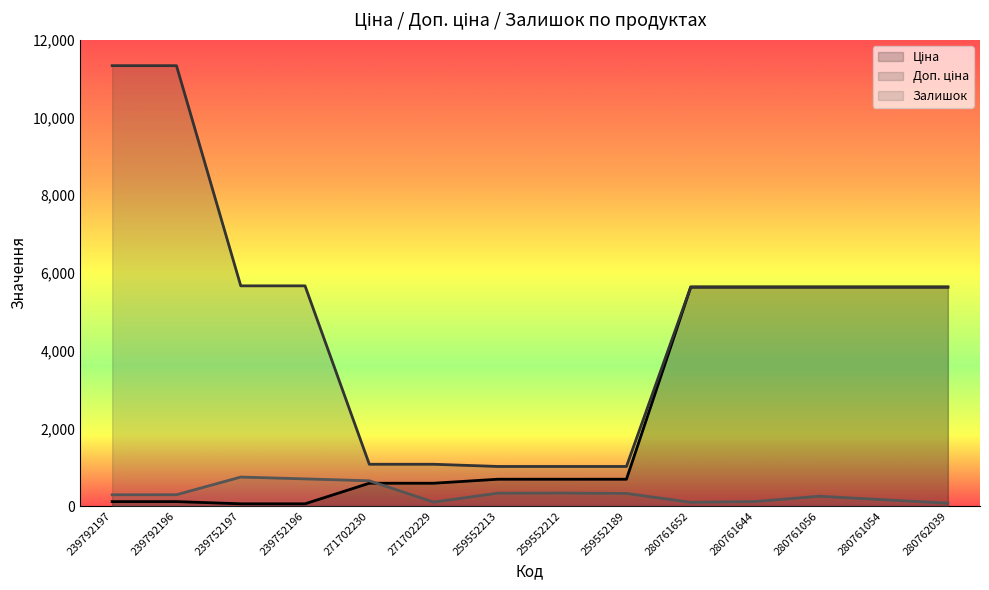

At which category does Залишок reach its first local peak?

239752197